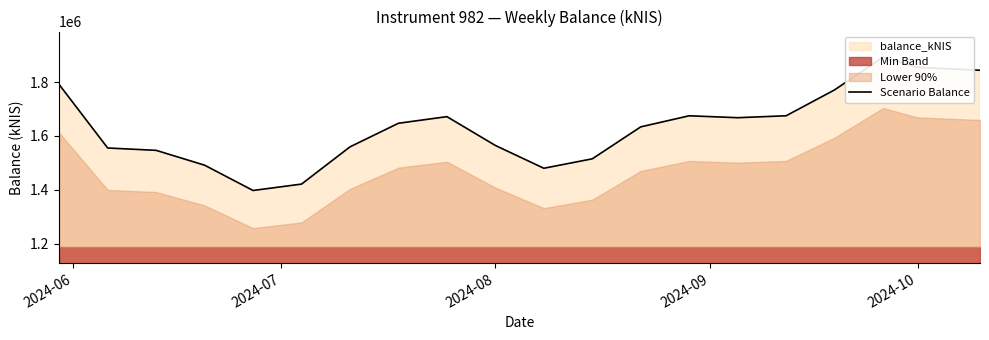

Is it true that the value at 2024-08 is 2778010.4?

False